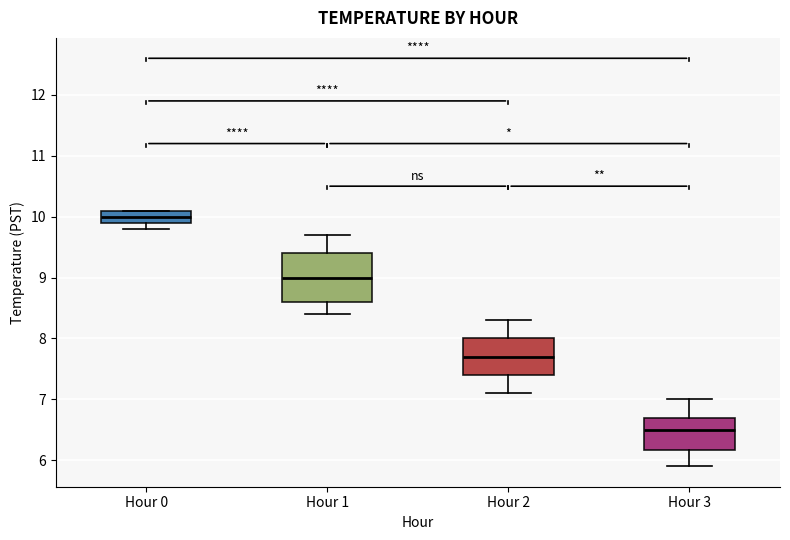

Reading left to right, read every box against the y-axis: the position of its median line, the range the box covers, and the ends of its whiskers. The values are not printed on the chart, so give them approximately, as read against the axis.

Hour 0: median 10.0, box 9.9 to 10.1, whiskers 9.8 to 10.1
Hour 1: median 9.0, box 8.6 to 9.4, whiskers 8.4 to 9.7
Hour 2: median 7.7, box 7.4 to 8.0, whiskers 7.1 to 8.3
Hour 3: median 6.5, box 6.2 to 6.7, whiskers 5.9 to 7.0